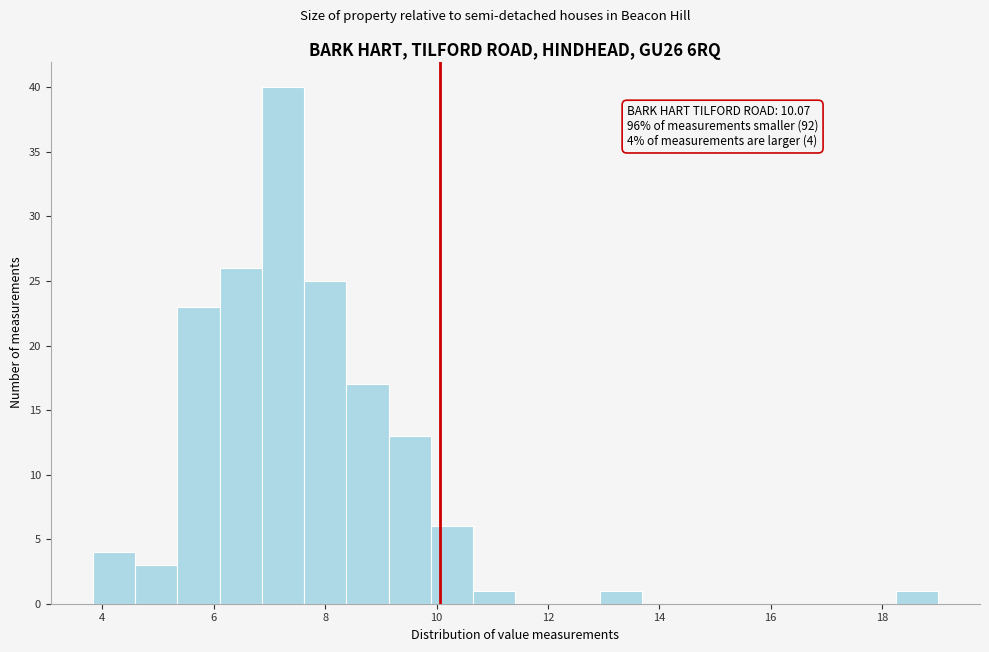

Read against the x-axis, roughly where is the centre of the tallest bar?

7.2